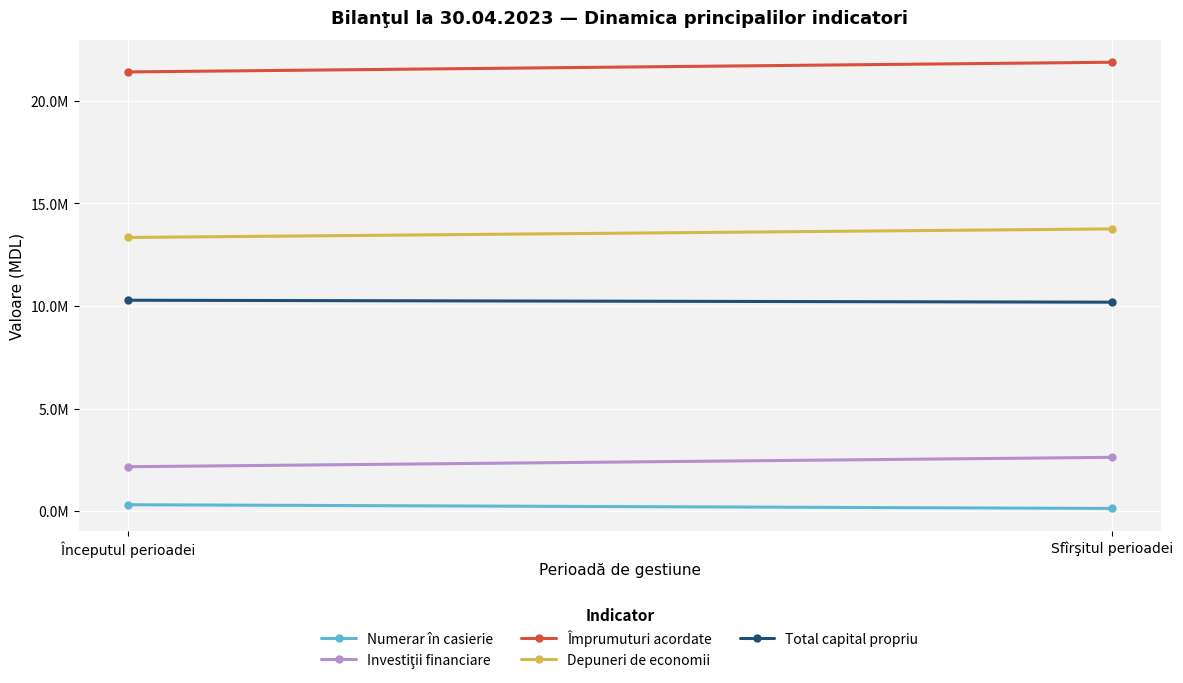

What is the average value of the Împrumuturi acordate series?

21647300